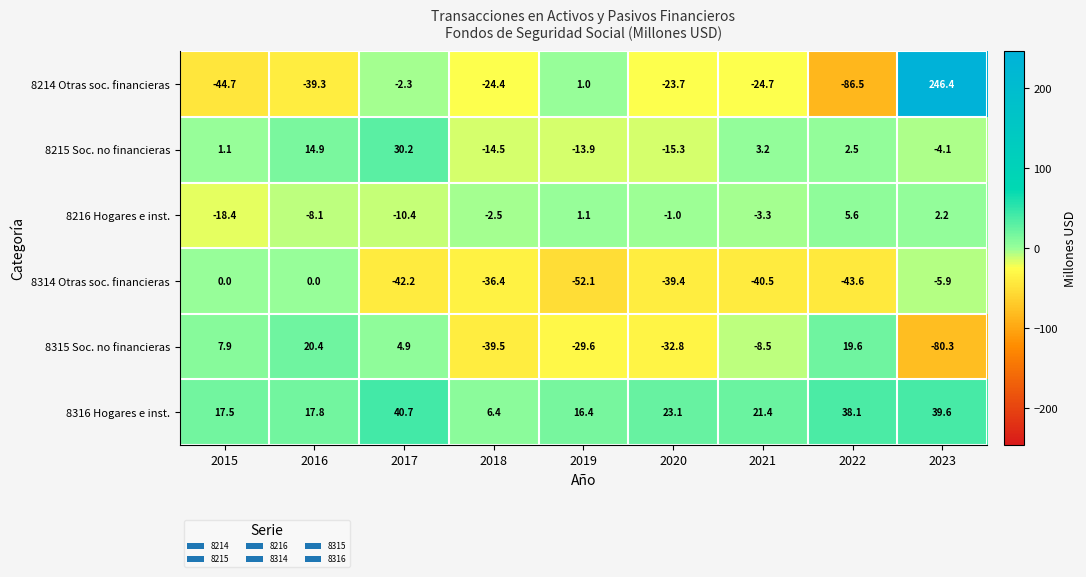

Which series has the widest spread of values?

8214 Otras soc. financieras